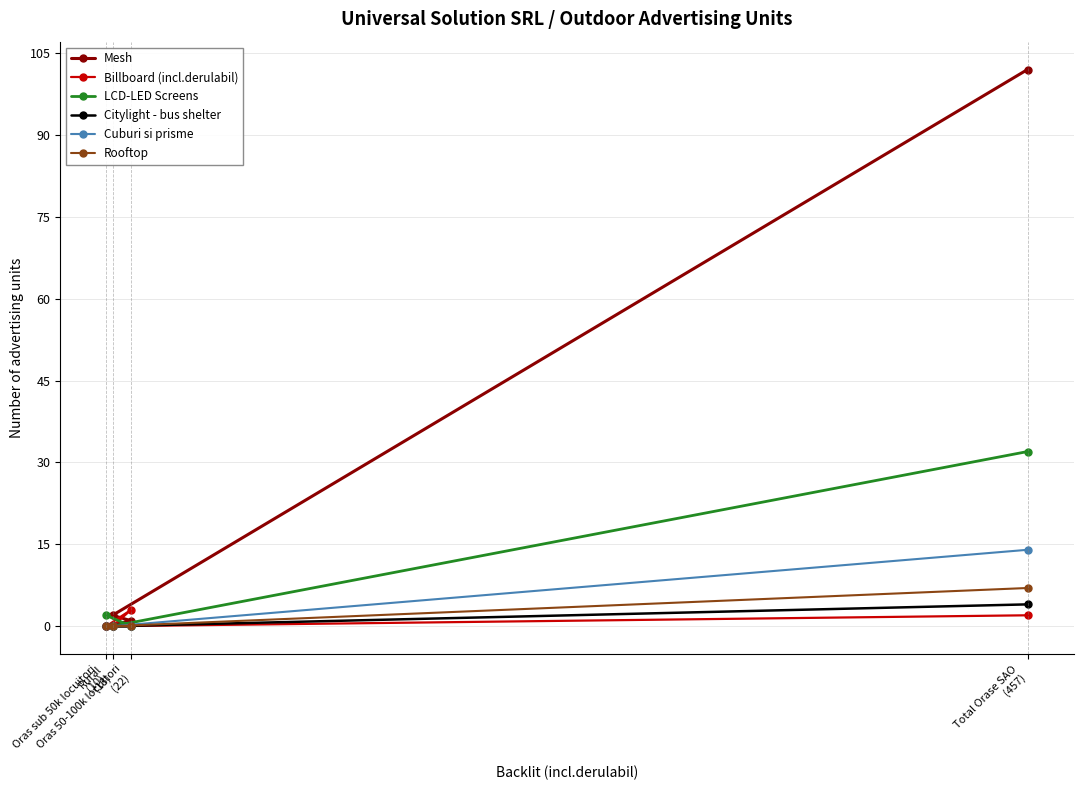

What are all the series names shown in the legend?

Mesh, Billboard (incl.derulabil), LCD-LED Screens, Citylight - bus shelter, Cuburi si prisme, Rooftop